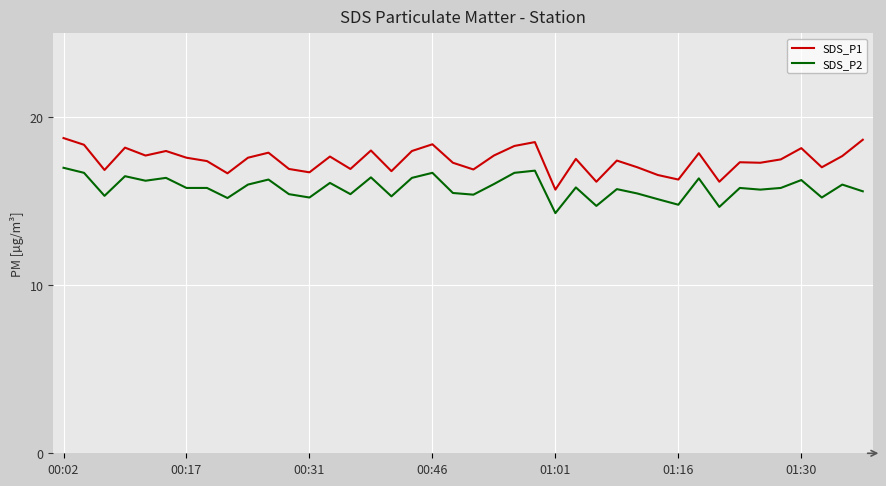

What is the difference between the maximum and minimum values in the SDS_P1 series?

3.1